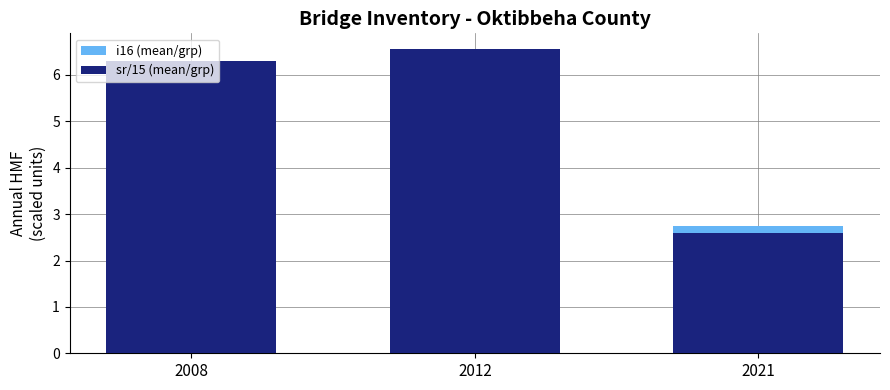

What is the minimum value for i16 (mean/grp)?

2.8